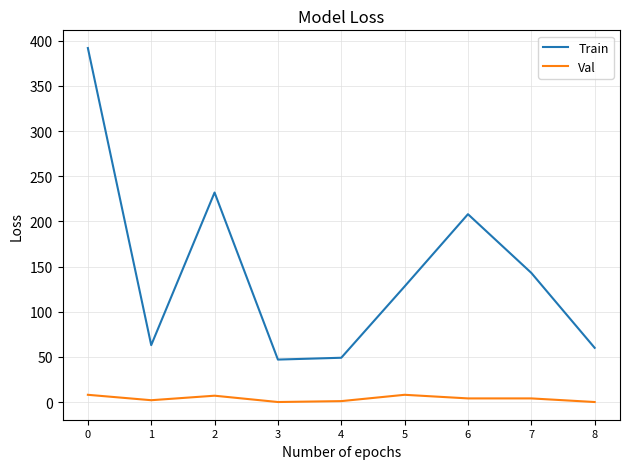

List the series in order of their overall mean, highest first.

Train, Val